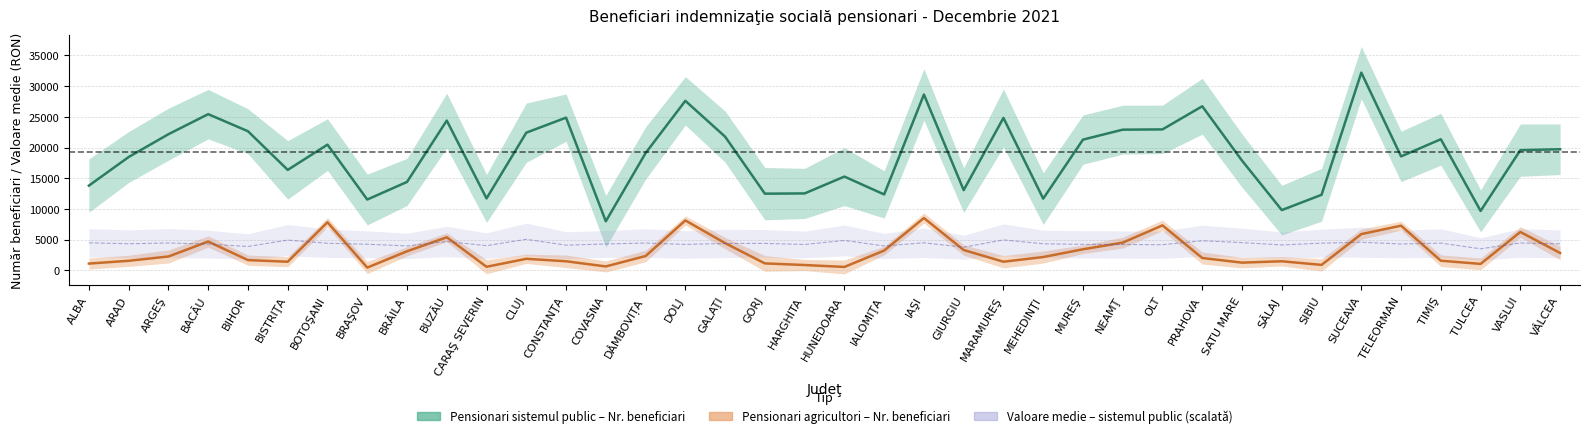

Where is the first local minimum for Pensionari agricultori - Nr beneficiari?

BISTRIŢA